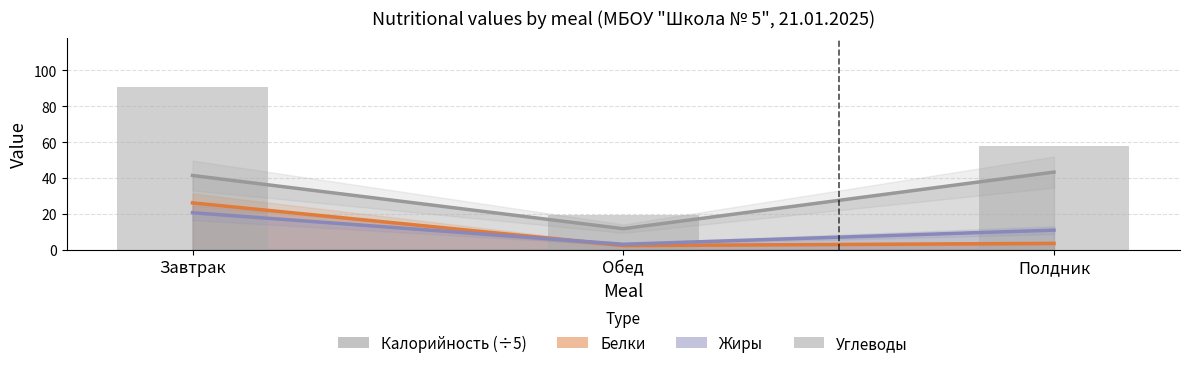

What is the difference between the maximum and minimum values?

71.8